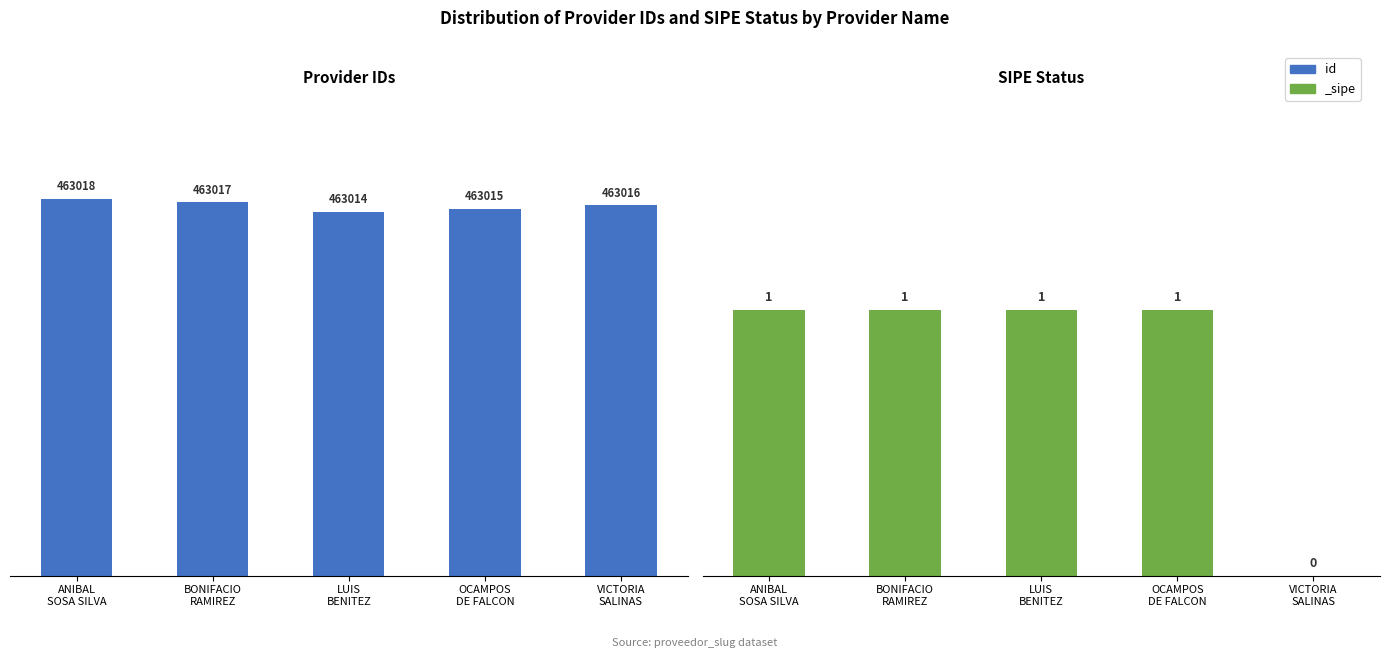

Is it true that the value at OCAMPOS
DE FALCON is 463015?

True